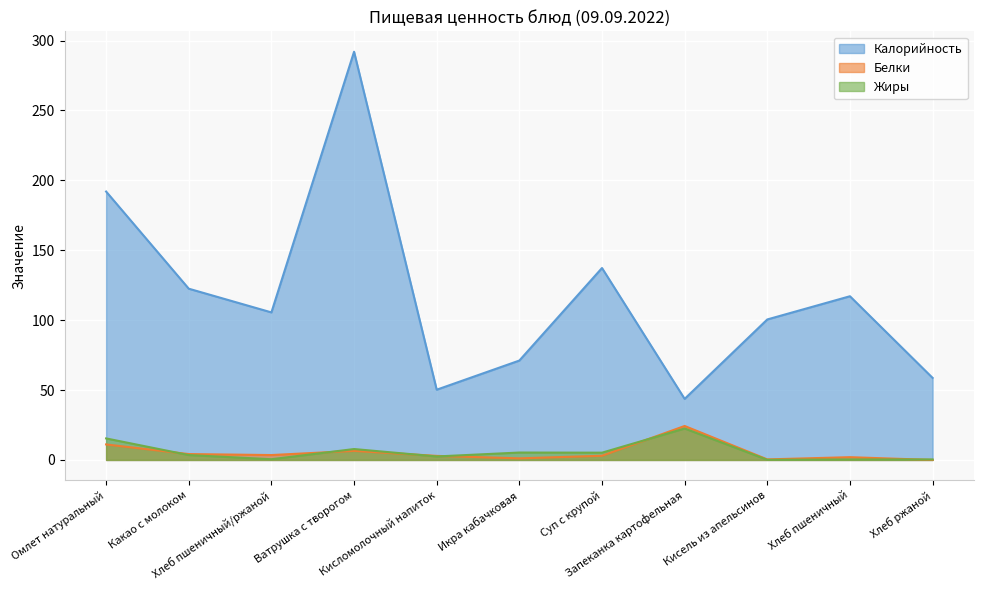

The value of Жиры at Ватрушка с творогом is 7.8. True or false?

True